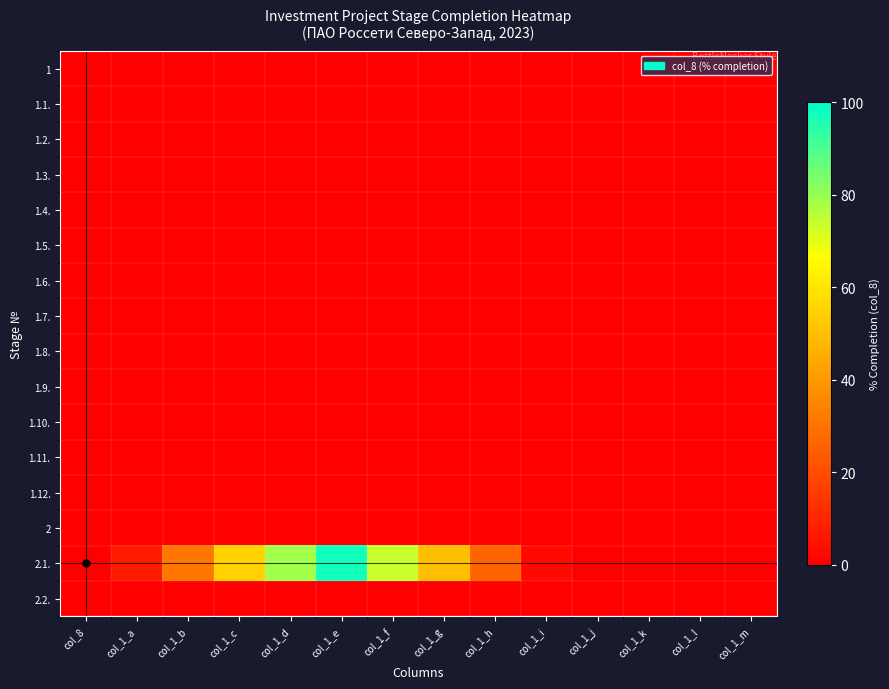

Which series has the largest range (max minus min)?

2.1.